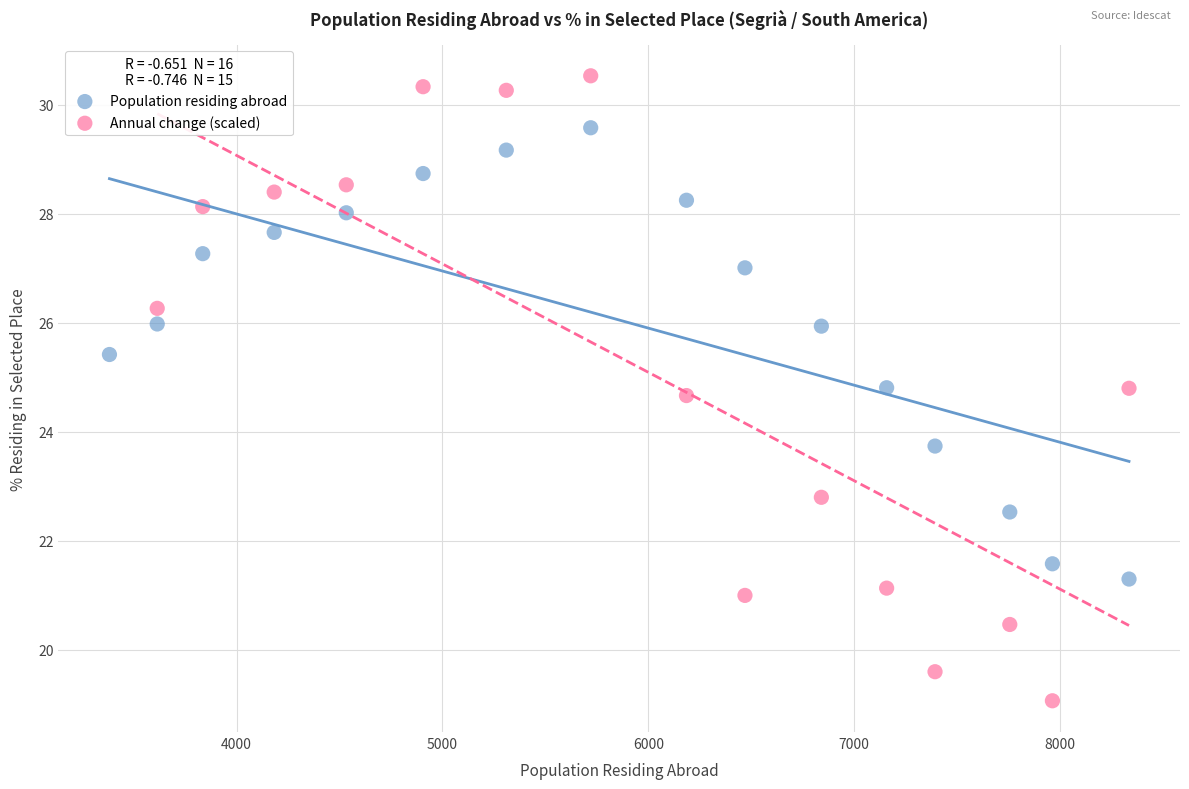

Which series reaches the maximum Y coordinate?

Annual change (scaled)